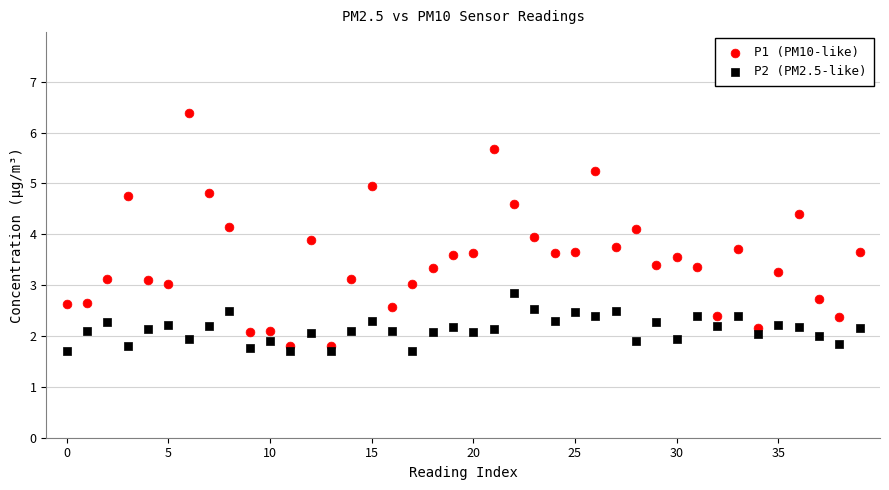

Which series has the largest Y range (max minus min)?

P1 (PM10-like)